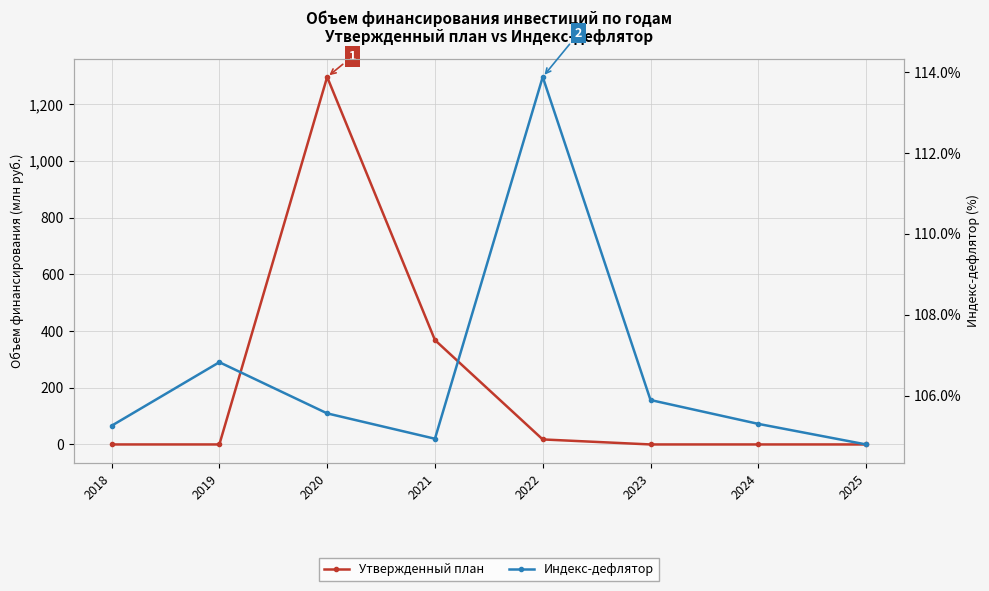

How many values in Утвержденный план are above zero?

3